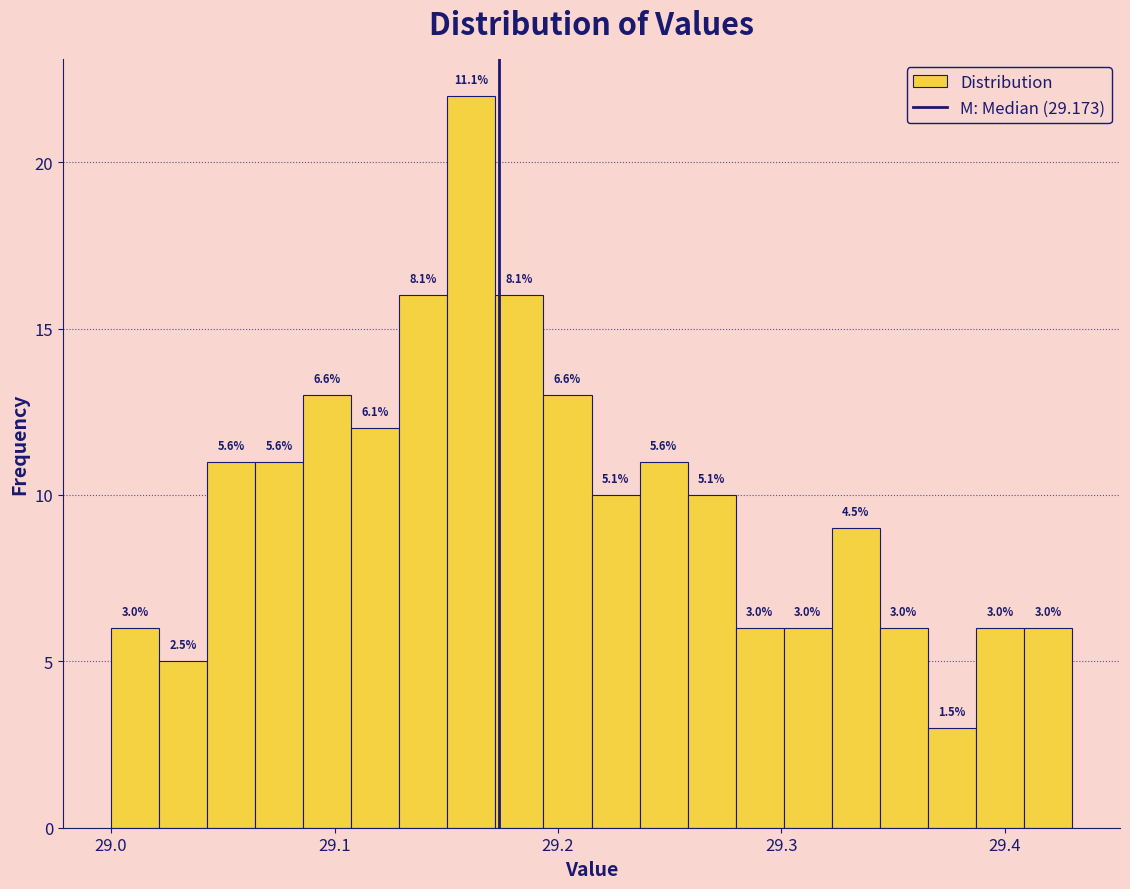

Around what value on the x-axis is the tallest bar? Give the approximate position of its centre, as read against the axis.

29.16